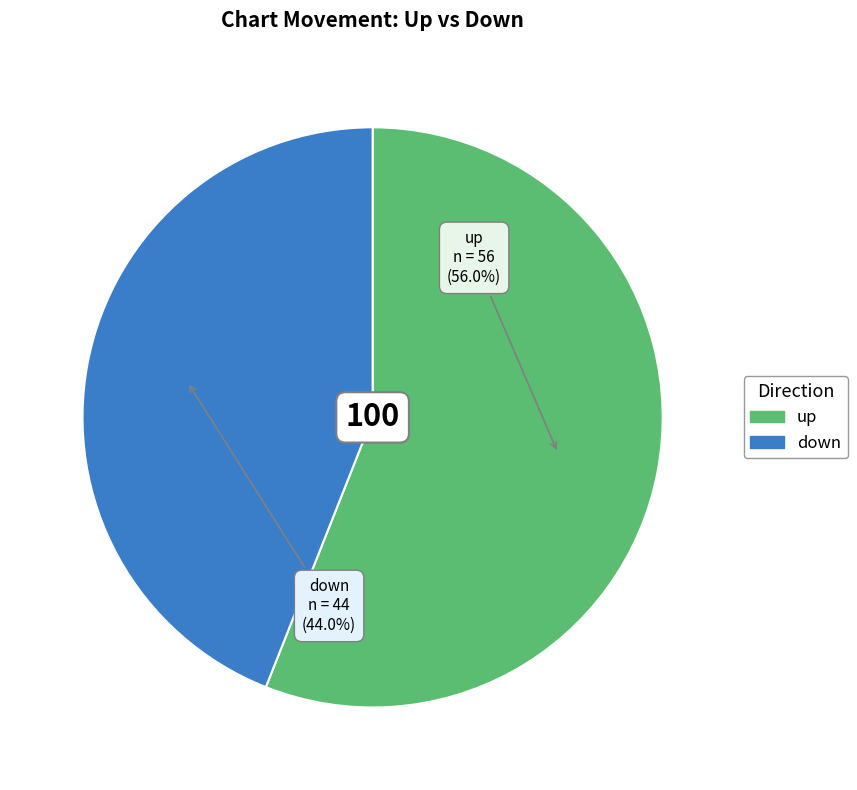

Which slice represents more than half of the pie?

up